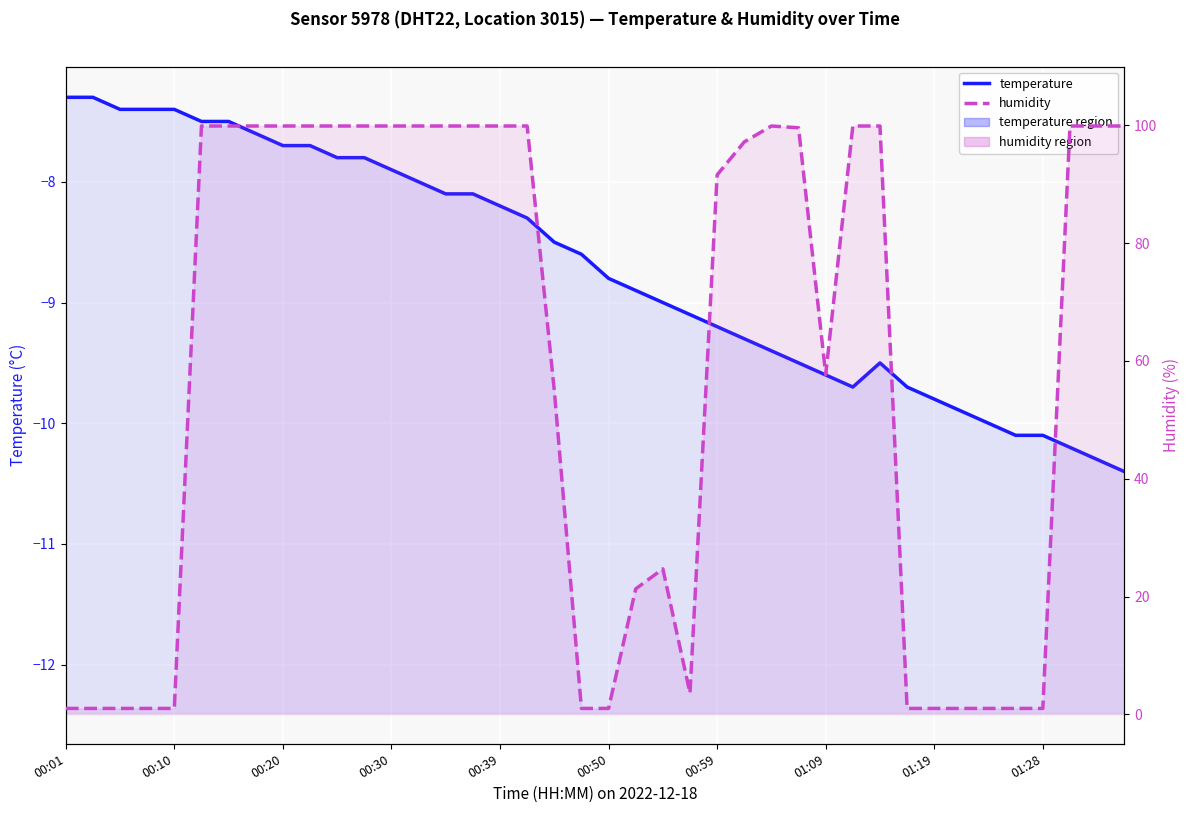

Which has a higher value, 29 or 20?

20